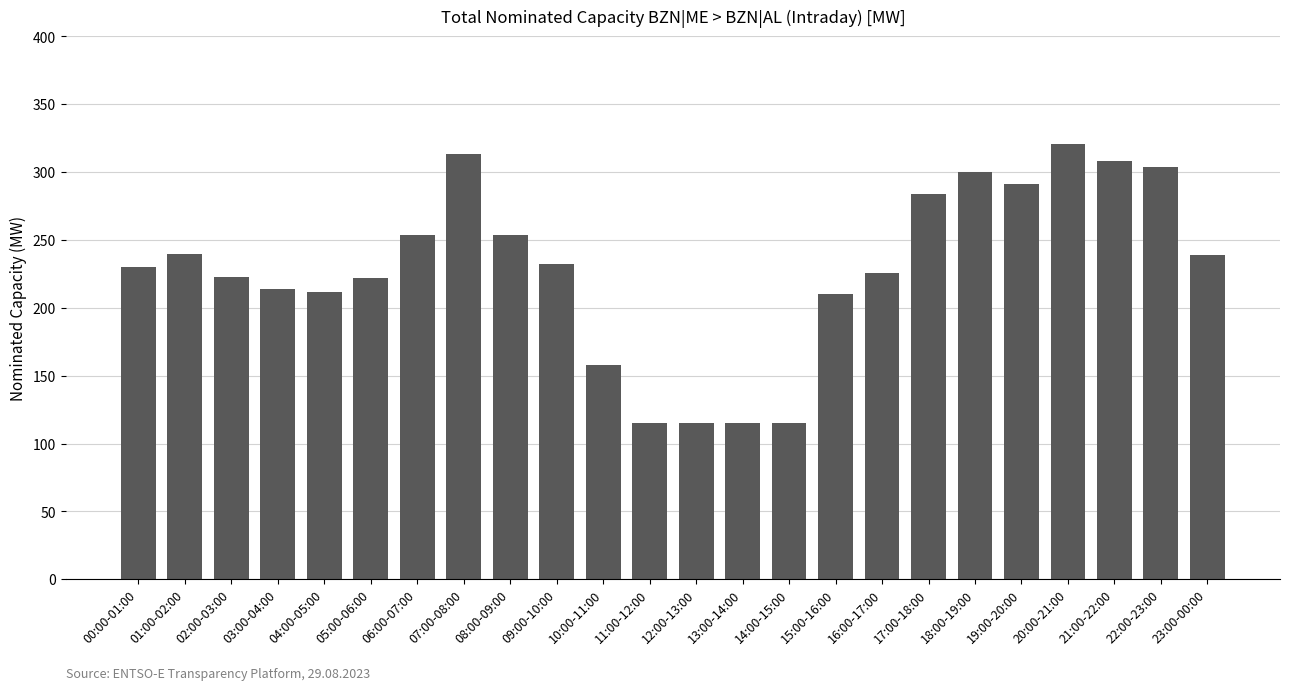

Which has a higher value, 18:00-19:00 or 17:00-18:00?

18:00-19:00